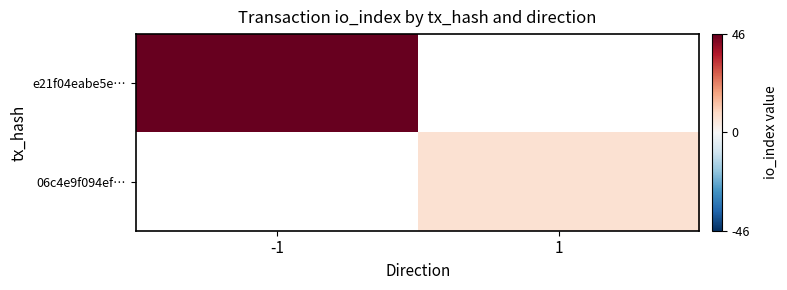

How many positive values does the e21f04eabe5e… series have?

1